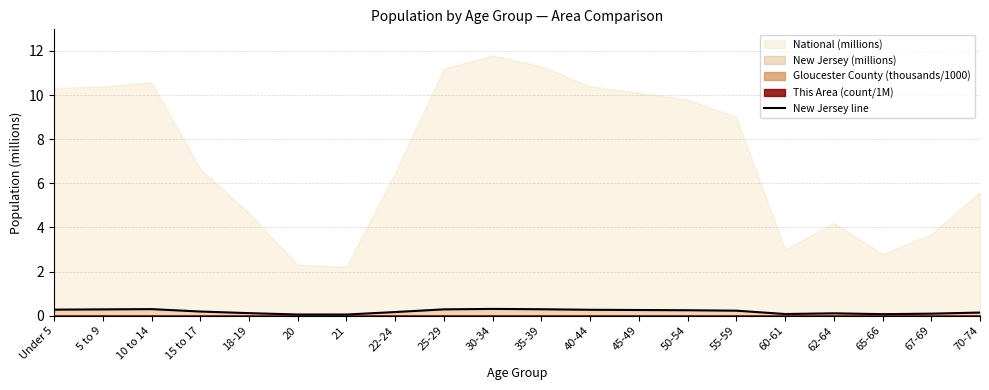

The value at 50-54 is 0.2. True or false?

True